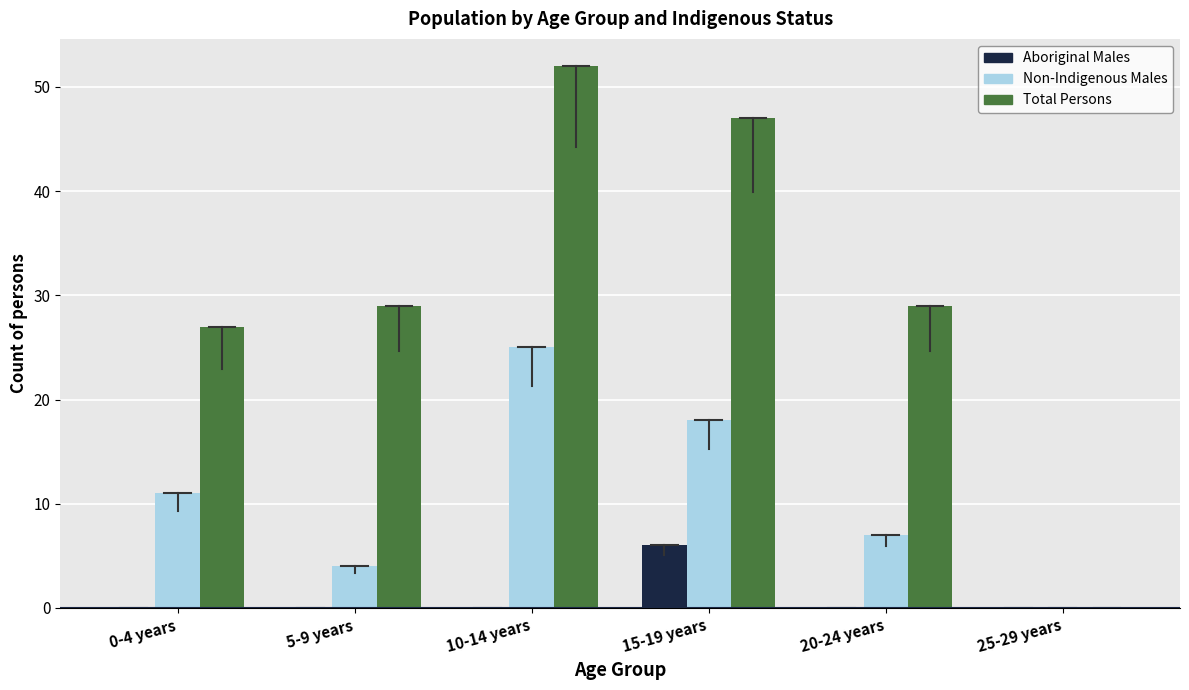

Is it true that Total Persons equals 29 at 20-24 years?

True